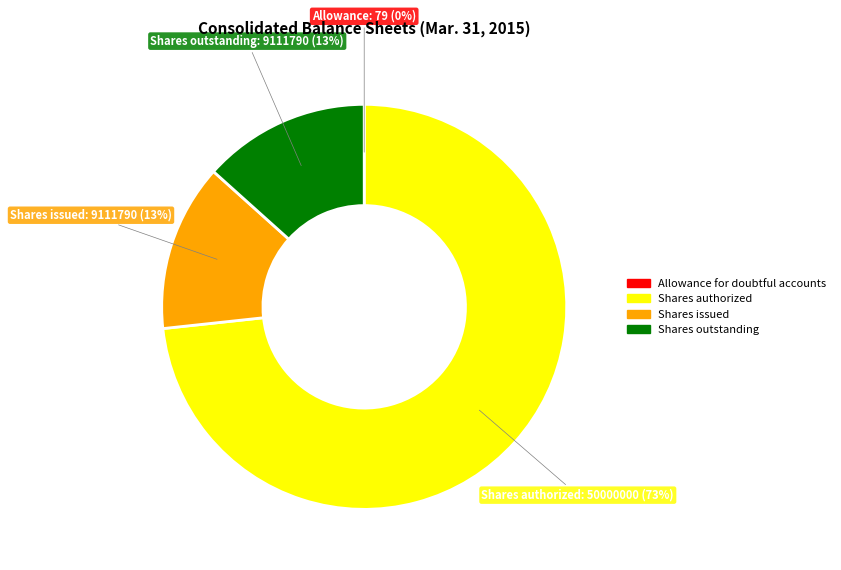

To the nearest percent, what is the average slice percentage?

25%